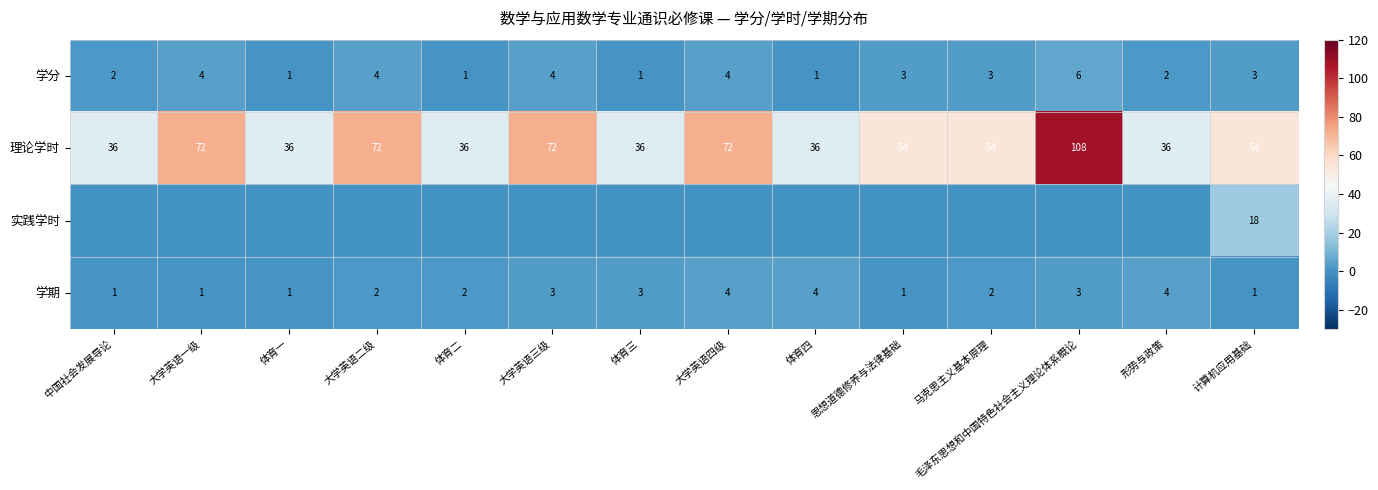

True or false: 学期 has a value of 2 at 大学英语二级.

True